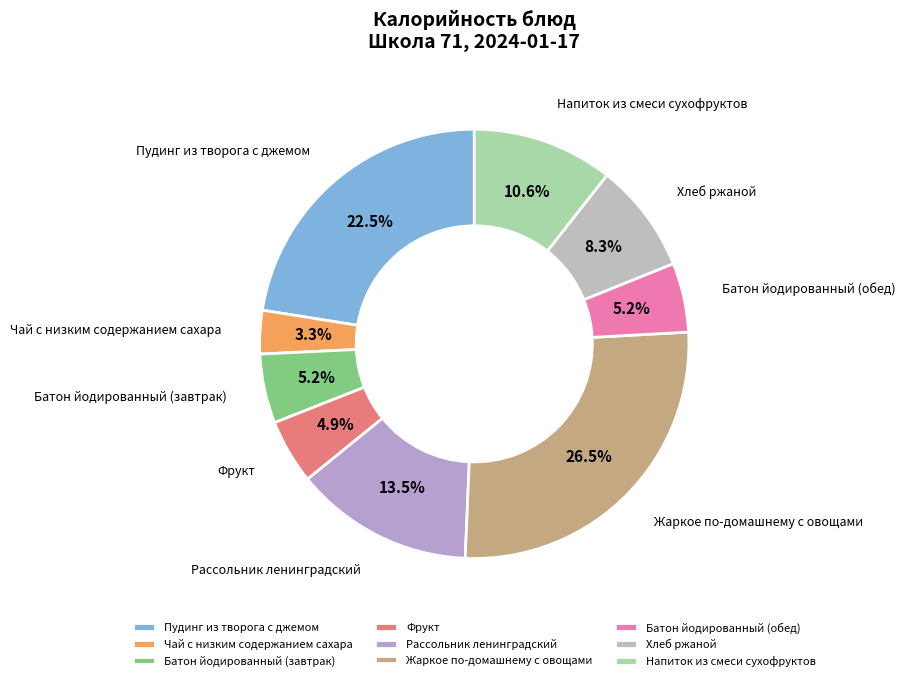

The Жаркое по-домашнему с овощами slice represents 37% of the pie. True or false?

False